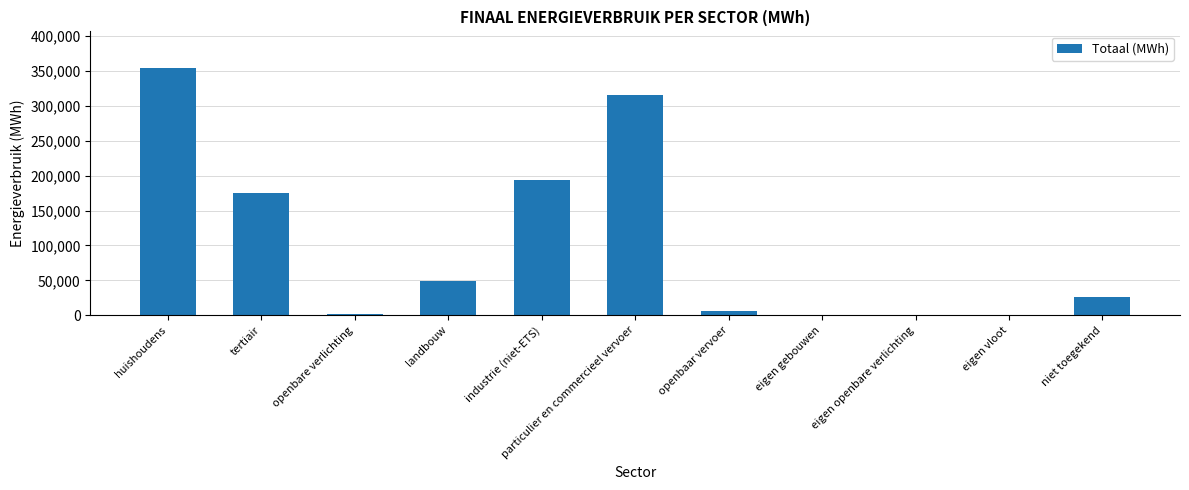

How many data points are above 25909?

6